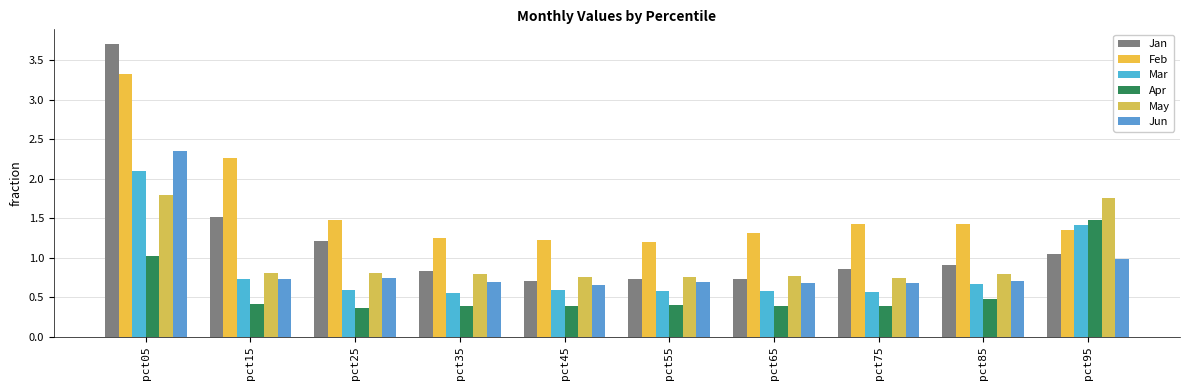

Reading left to right, list all the values displayed in this chart.

Jan: pct05=3.7	pct15=1.5	pct25=1.2	pct35=0.8	pct45=0.7	pct55=0.7	pct65=0.7	pct75=0.8	pct85=0.9	pct95=1.0
Feb: pct05=3.3	pct15=2.3	pct25=1.5	pct35=1.2	pct45=1.2	pct55=1.2	pct65=1.3	pct75=1.4	pct85=1.4	pct95=1.3
Mar: pct05=2.1	pct15=0.7	pct25=0.6	pct35=0.6	pct45=0.6	pct55=0.6	pct65=0.6	pct75=0.6	pct85=0.7	pct95=1.4
Apr: pct05=1.0	pct15=0.4	pct25=0.4	pct35=0.4	pct45=0.4	pct55=0.4	pct65=0.4	pct75=0.4	pct85=0.5	pct95=1.5
May: pct05=1.8	pct15=0.8	pct25=0.8	pct35=0.8	pct45=0.8	pct55=0.8	pct65=0.8	pct75=0.7	pct85=0.8	pct95=1.8
Jun: pct05=2.3	pct15=0.7	pct25=0.7	pct35=0.7	pct45=0.7	pct55=0.7	pct65=0.7	pct75=0.7	pct85=0.7	pct95=1.0